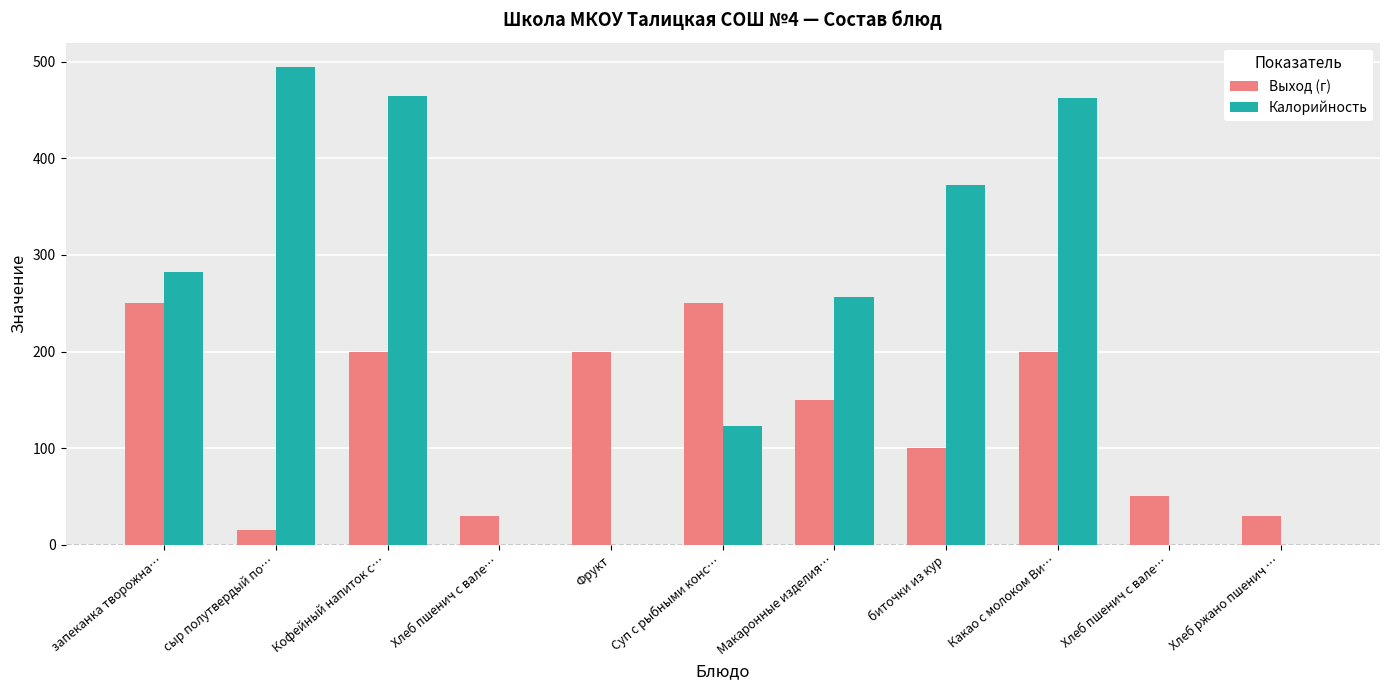

What is the sum of all Калорийность values?

2455